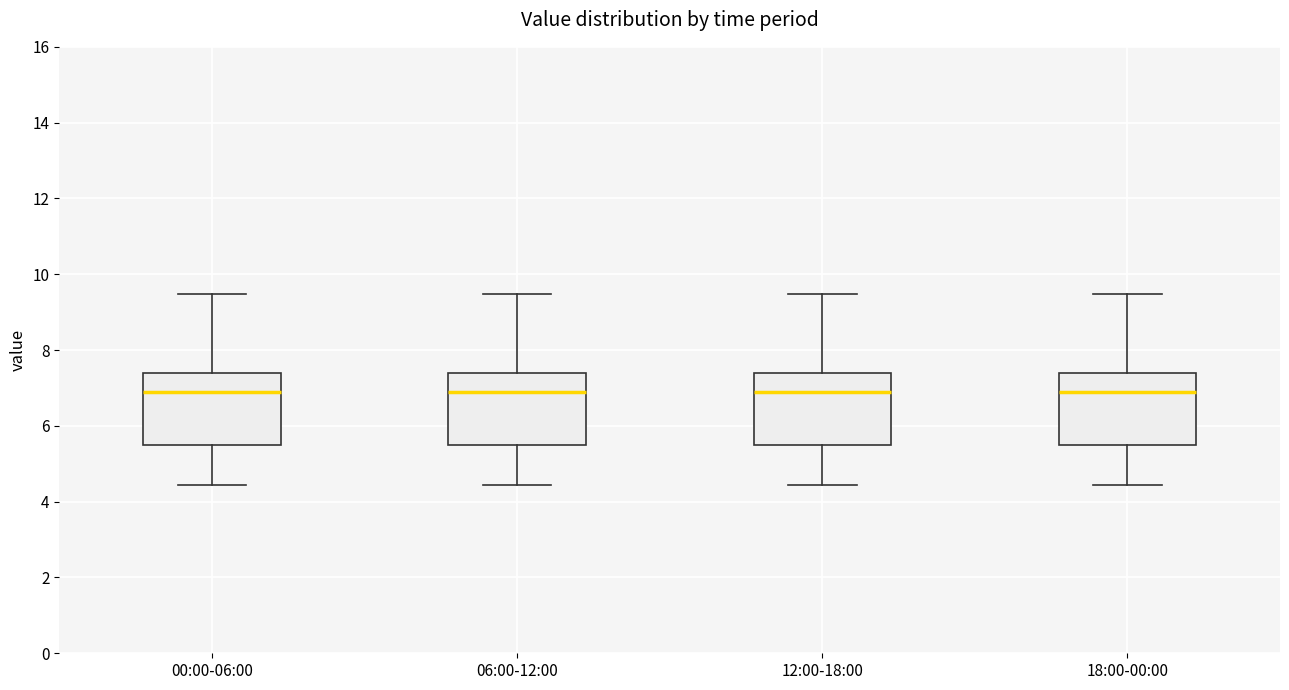

Reading left to right, transcribe this box plot: for each box, give where its median line is, the range the box spans, and where its two whiskers end, as read against the y-axis. The values are not printed on the chart, so give them approximately, as read against the axis.

00:00-06:00: median 7.0, box 5.6 to 7.4, whiskers 4.4 to 9.4
06:00-12:00: median 7.0, box 5.6 to 7.4, whiskers 4.4 to 9.4
12:00-18:00: median 7.0, box 5.6 to 7.4, whiskers 4.4 to 9.4
18:00-00:00: median 7.0, box 5.6 to 7.4, whiskers 4.4 to 9.4